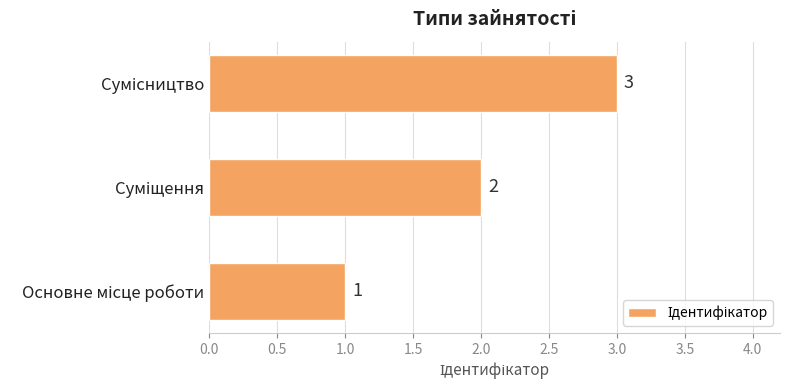

Count the values in the range 1 to 3.

3